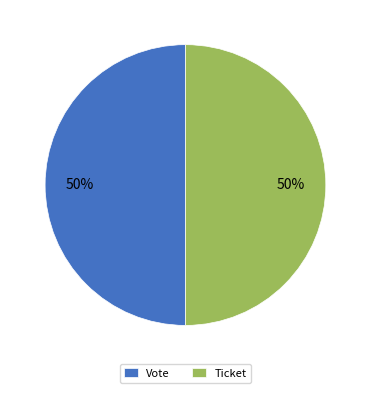

True or false: Ticket accounts for 60% of the total.

False